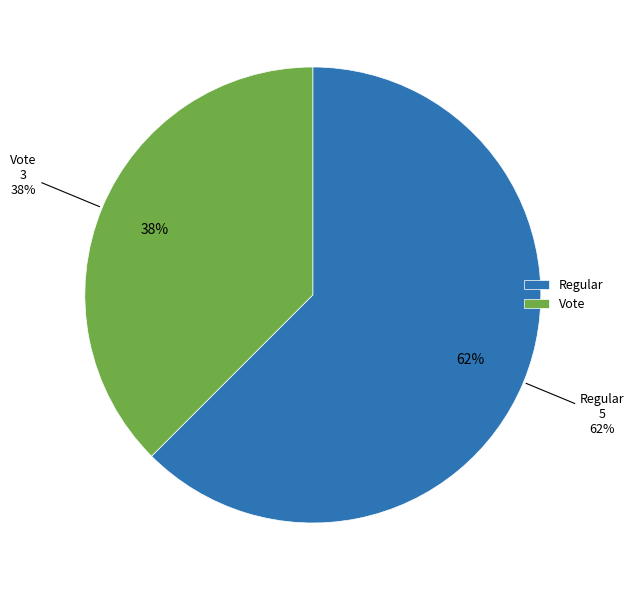

What percentage is the Vote slice, to the nearest percent?

38%